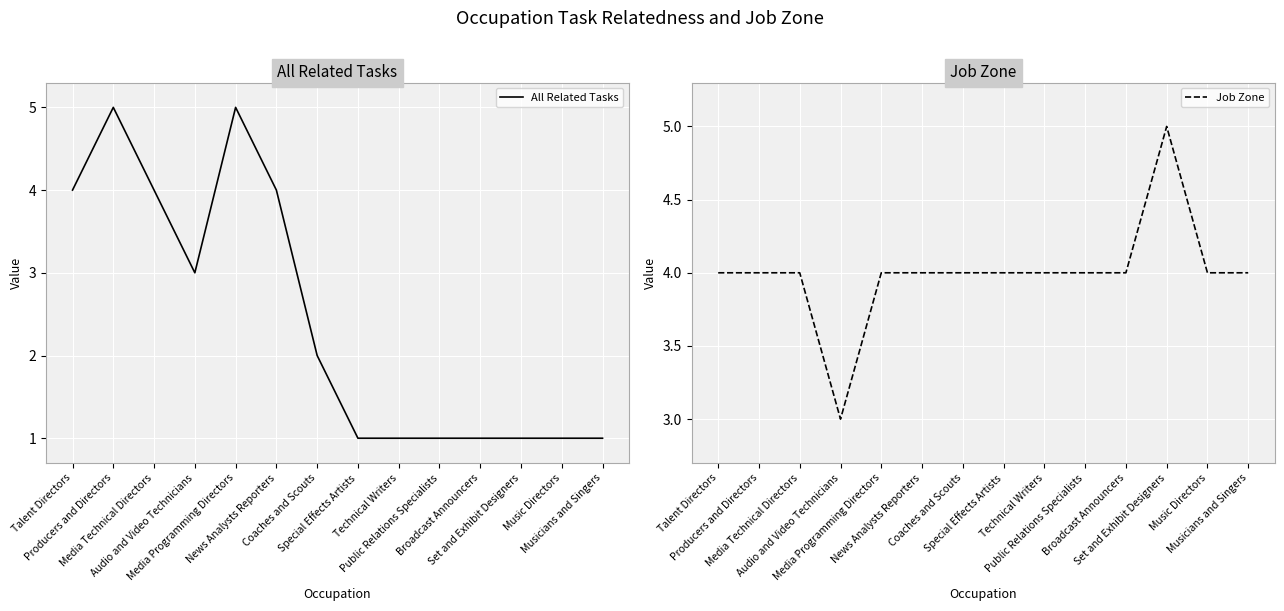

What is the label of the 7th point from the left?

Coaches and Scouts